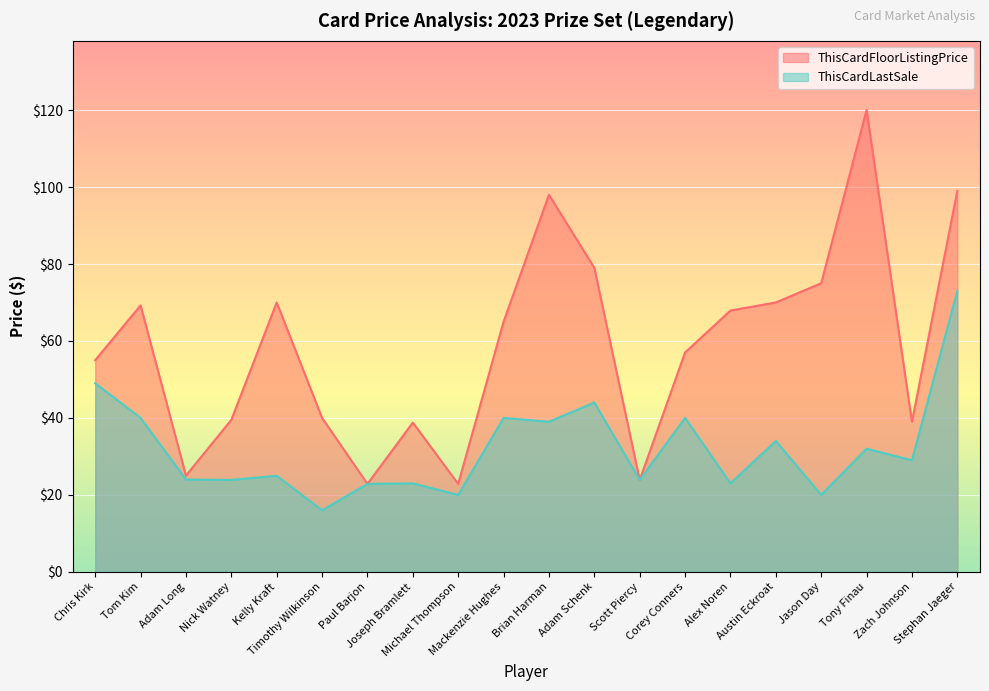

How many series are shown in this chart?

2